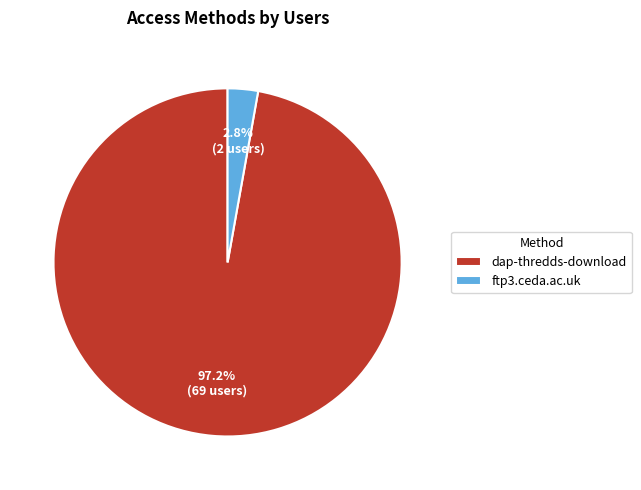

To the nearest percent, what is the difference between the dap-thredds-download and ftp3.ceda.ac.uk slice percentages?

94%